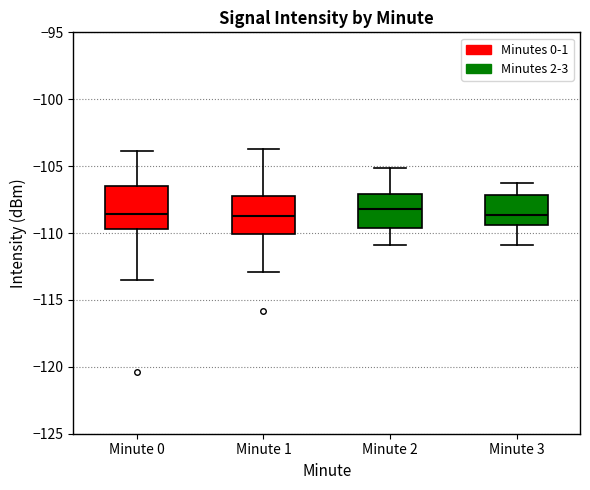

Reading left to right, transcribe this box plot: for each box, give where its median line is, the range the box spans, and where its two whiskers end, as read against the y-axis. The values are not printed on the chart, so give them approximately, as read against the axis.

Minute 0: median -108.5, box -109.5 to -106.5, whiskers -113.5 to -104.0
Minute 1: median -108.5, box -110.0 to -107.5, whiskers -113.0 to -103.5
Minute 2: median -108.0, box -109.5 to -107.0, whiskers -111.0 to -105.0
Minute 3: median -108.5, box -109.5 to -107.0, whiskers -111.0 to -106.0